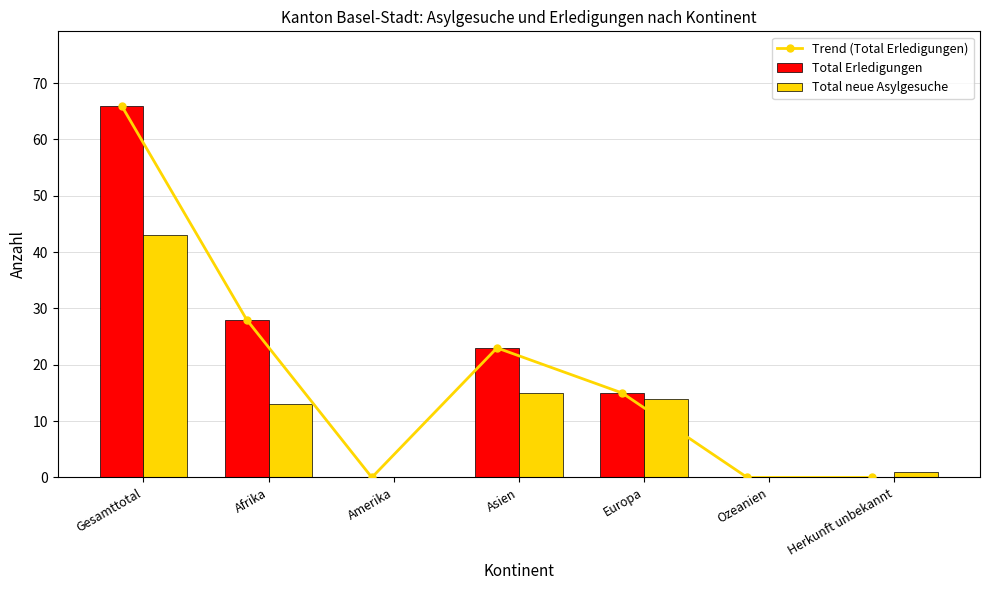

At which label does Trend (Total Erledigungen) reach its peak?

Gesamttotal